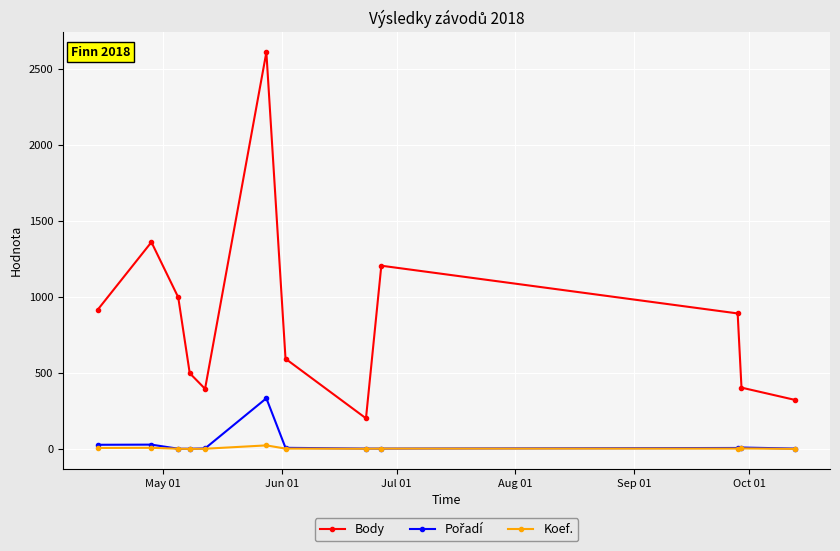

Count the number of data series in this chart.

3